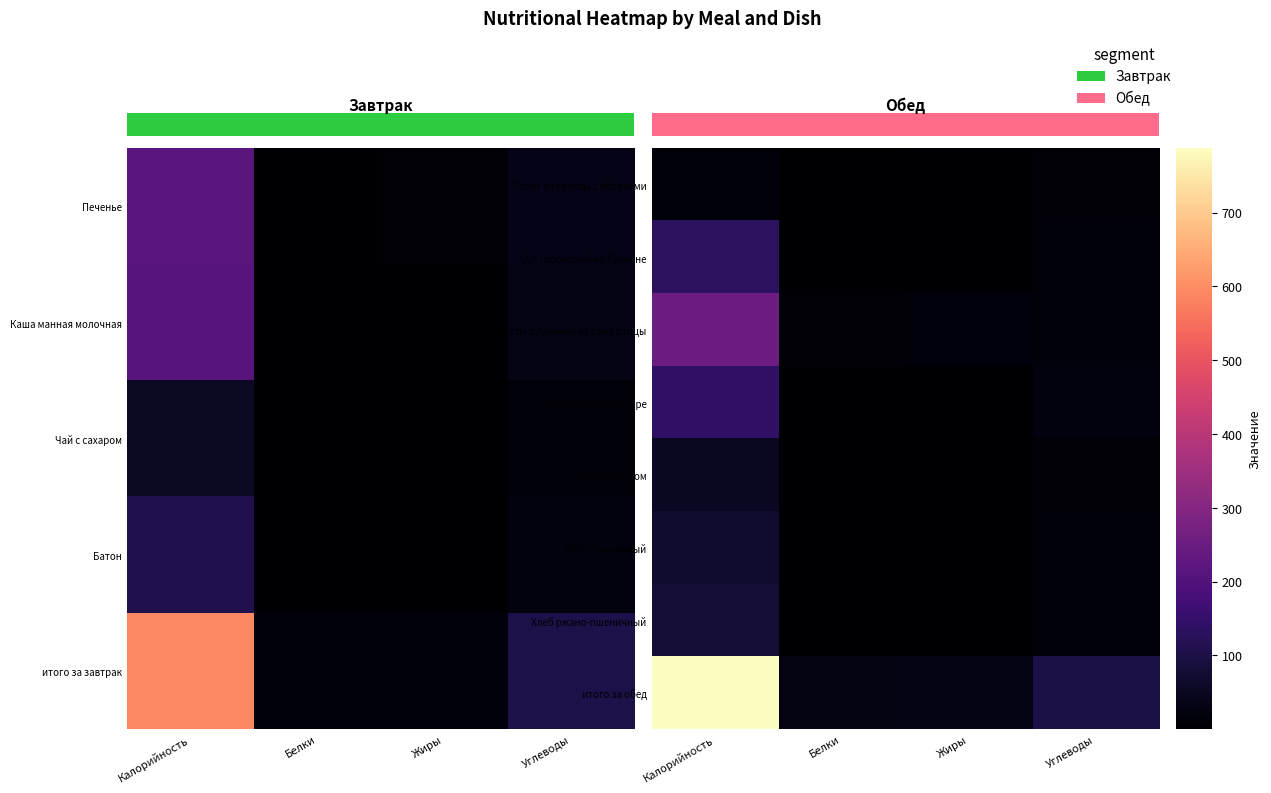

How many data points does each series have?

4